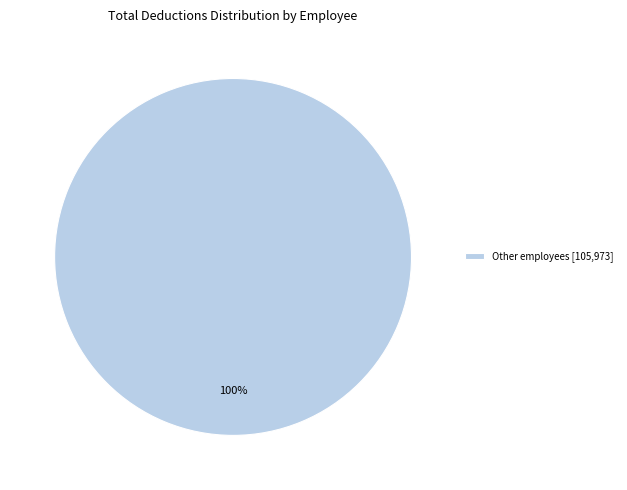

Rank the categories by value from lowest to highest.

Other employees [105,973]